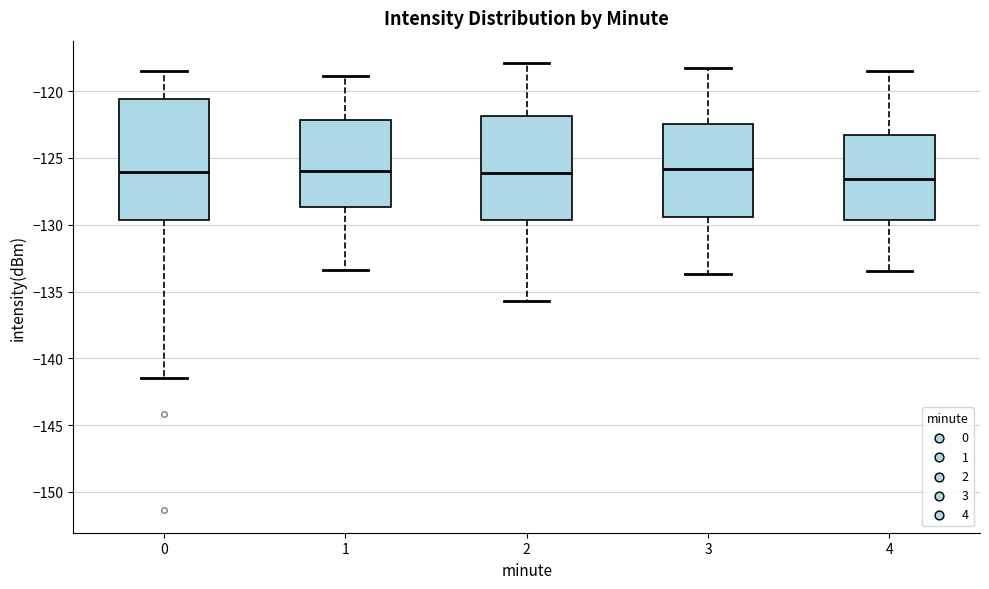

Where does the lower whisker of the box at x = 2 end on the y-axis? The values are not printed on the chart, so give them approximately, as read against the axis.

-135.5